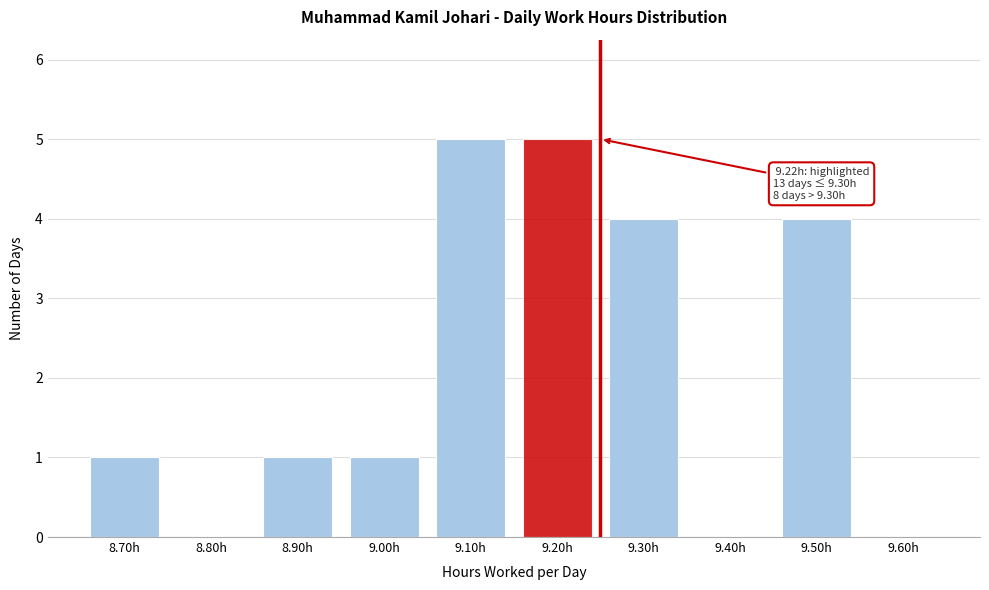

Reading left to right, list all the values displayed in this chart.

8.70h=1	8.80h=0	8.90h=1	9.00h=1	9.10h=5	9.20h=5	9.30h=4	9.40h=0	9.50h=4	9.60h=0